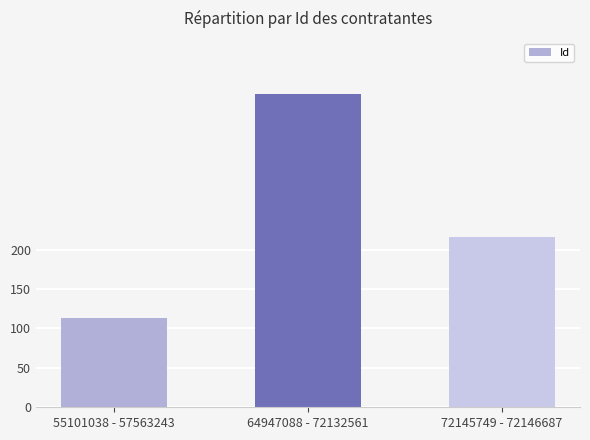

What is the difference between the maximum and minimum values?

284212622